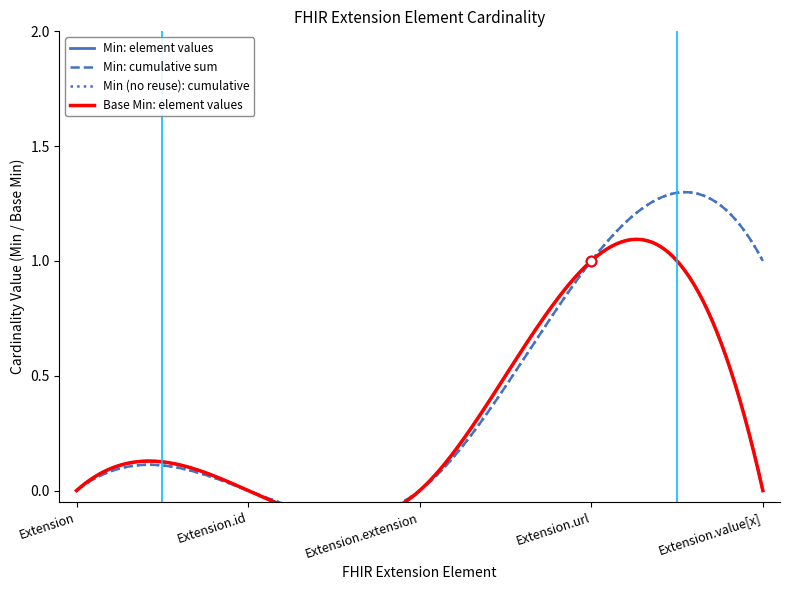

At which label does Min reach its peak?

Extension.url